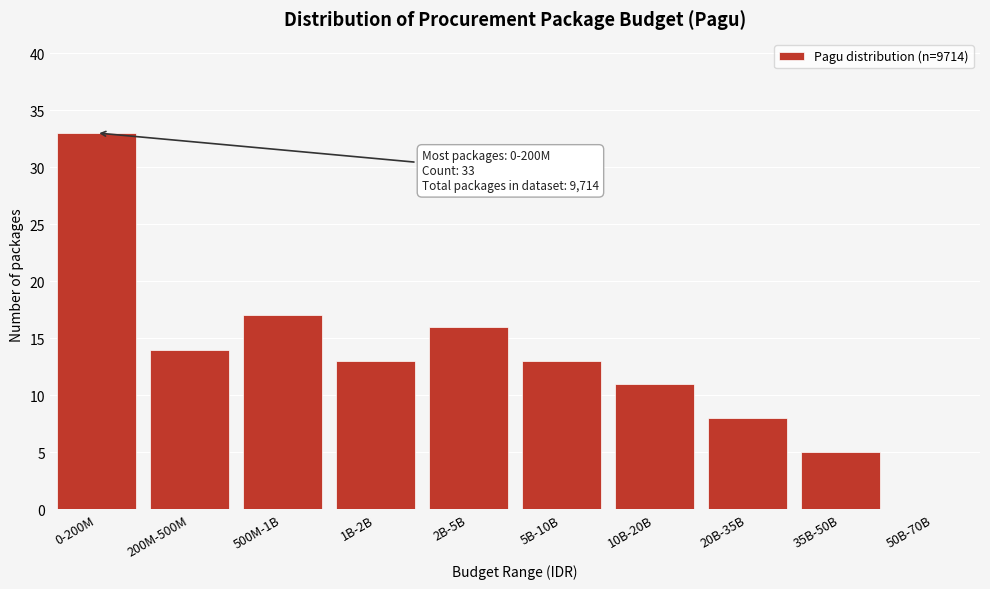

Reading left to right, what are all the values shown in this chart?

0-200M=33	200M-500M=14	500M-1B=17	1B-2B=13	2B-5B=16	5B-10B=13	10B-20B=11	20B-35B=8	35B-50B=5	50B-70B=0